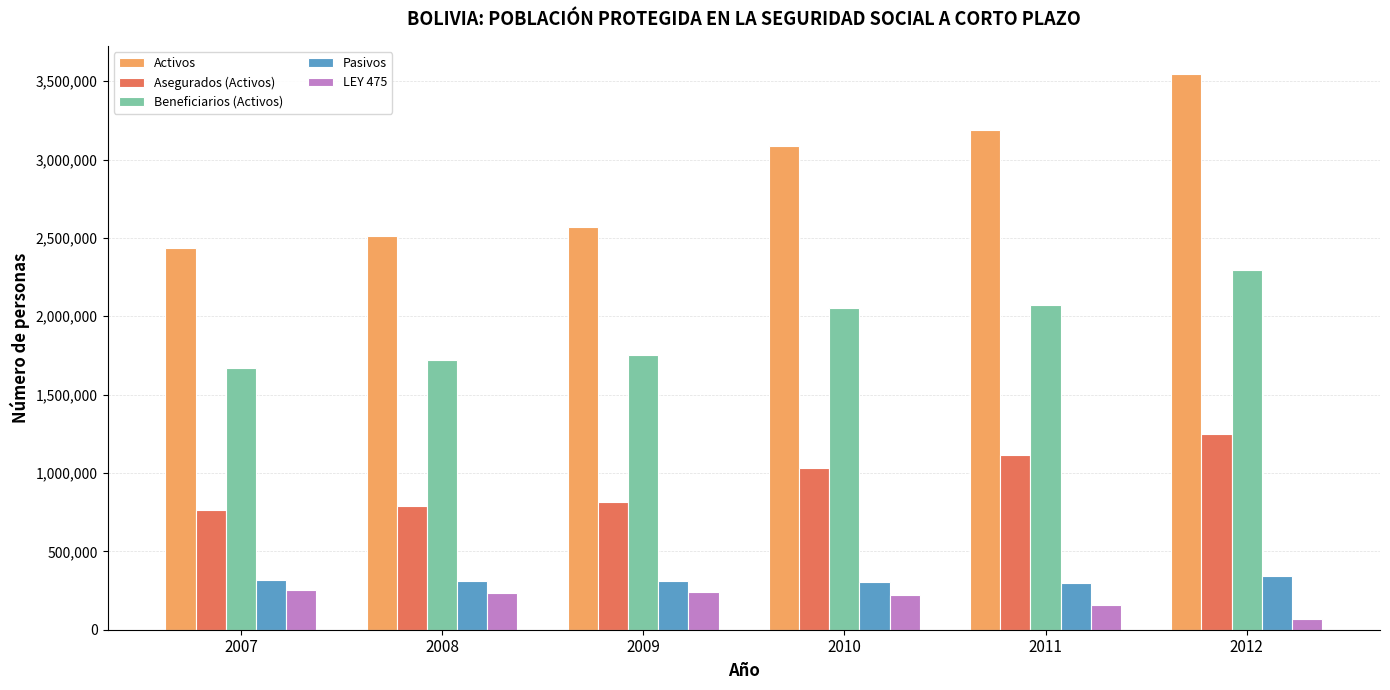

At which category is the sum across all series the highest?

2012